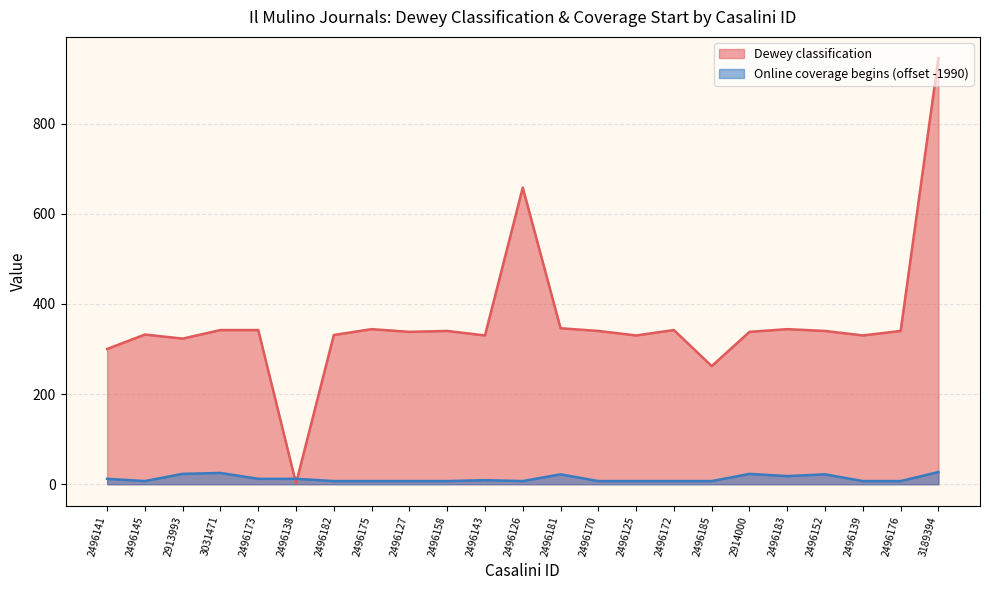

How many times do Online coverage begins and Dewey classification cross each other?

2